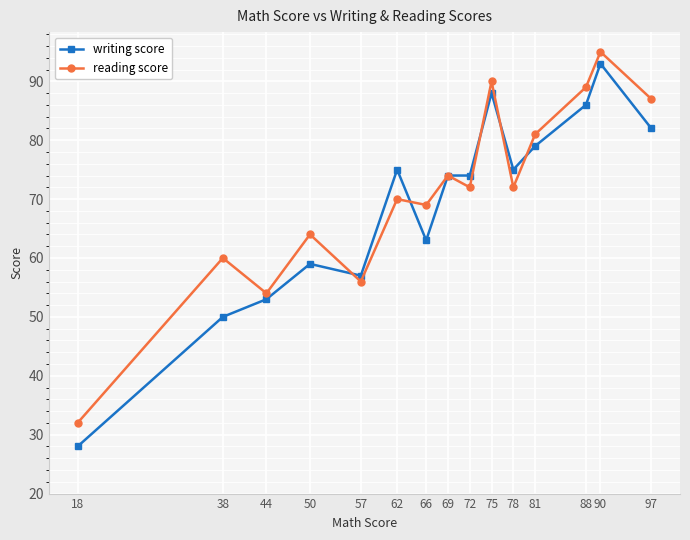

What are all the series names shown in the legend?

writing score, reading score